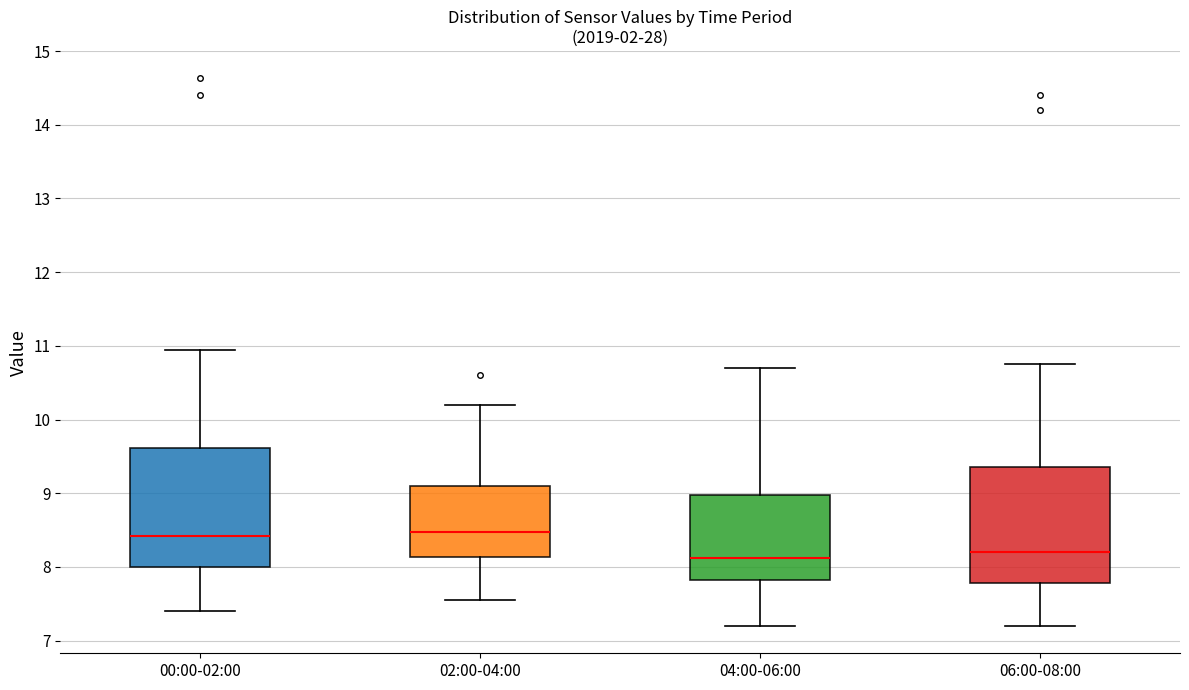

Reading left to right, read every box against the y-axis: the position of its median line, the range the box covers, and the ends of its whiskers. The values are not printed on the chart, so give them approximately, as read against the axis.

00:00-02:00: median 8.4, box 8.0 to 9.6, whiskers 7.4 to 11.0
02:00-04:00: median 8.5, box 8.1 to 9.1, whiskers 7.6 to 10.2
04:00-06:00: median 8.1, box 7.8 to 9.0, whiskers 7.2 to 10.7
06:00-08:00: median 8.2, box 7.8 to 9.4, whiskers 7.2 to 10.8